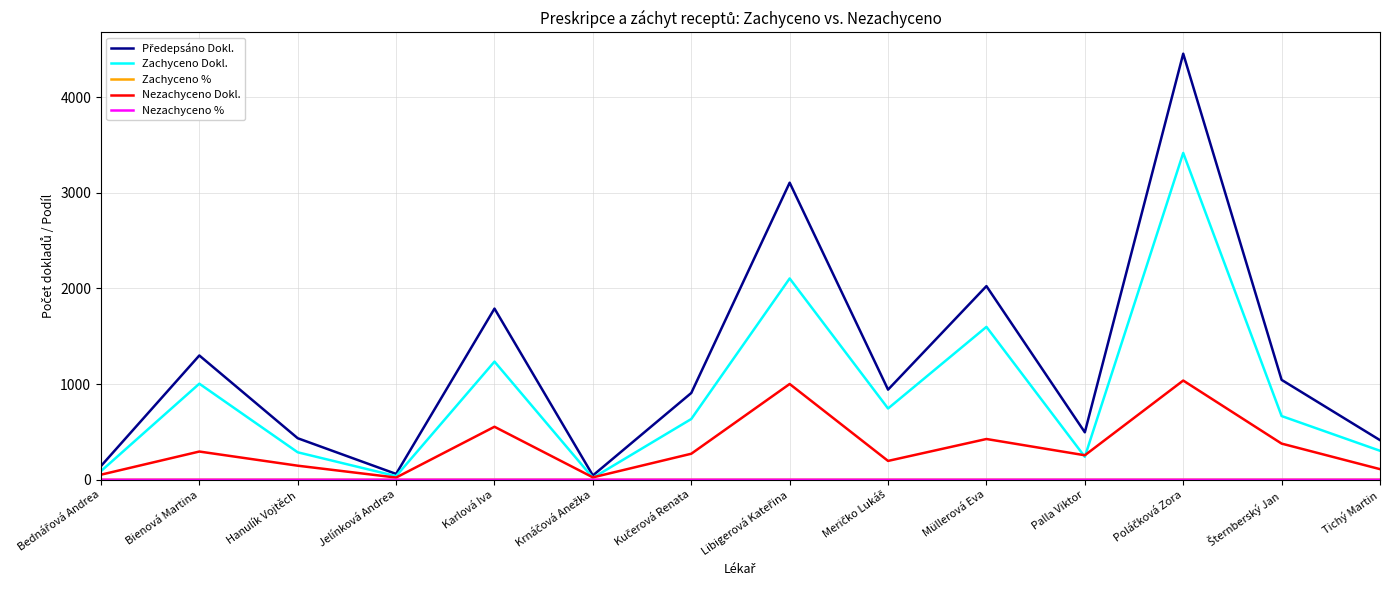

What is the greatest value displayed?

4453.0